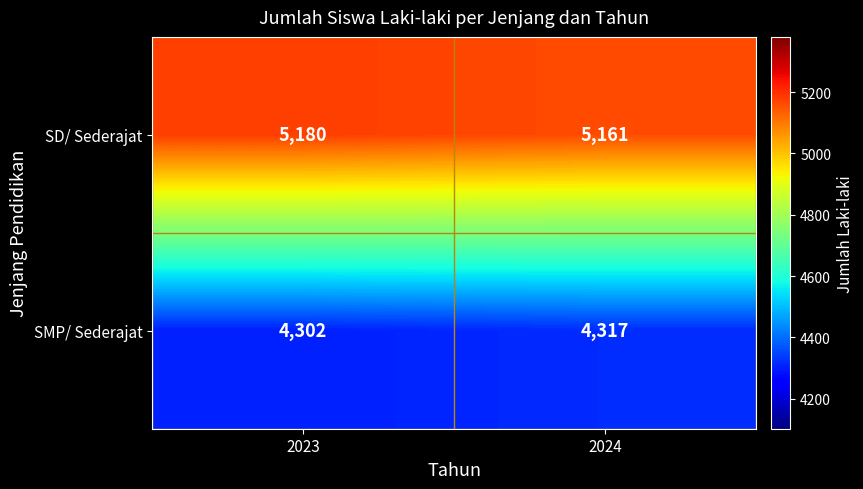

Which series has the largest total across all categories?

SD/ Sederajat